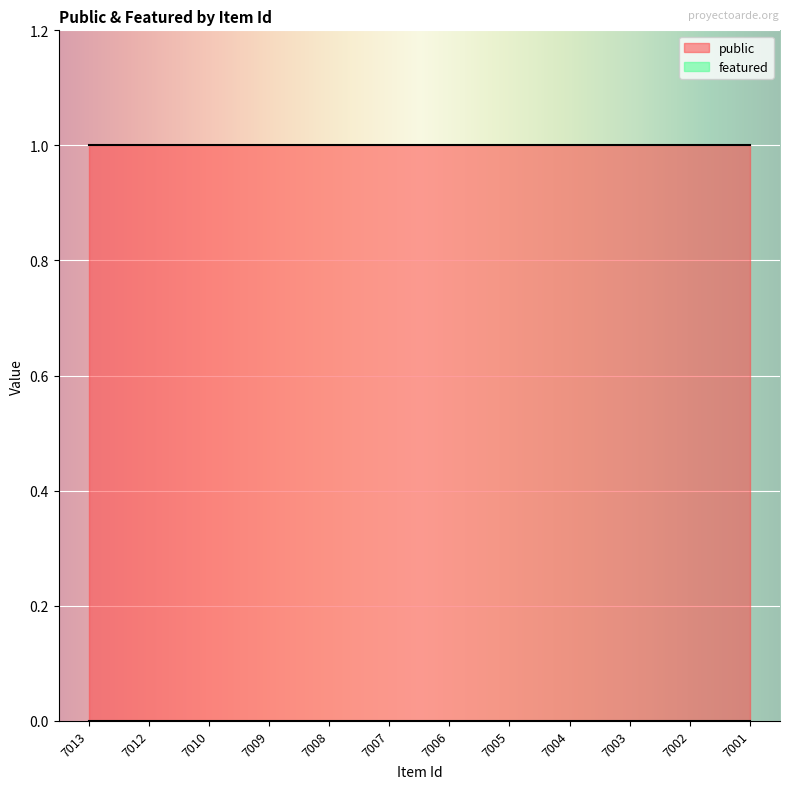

At how many categories does at least one series exceed 0?

12